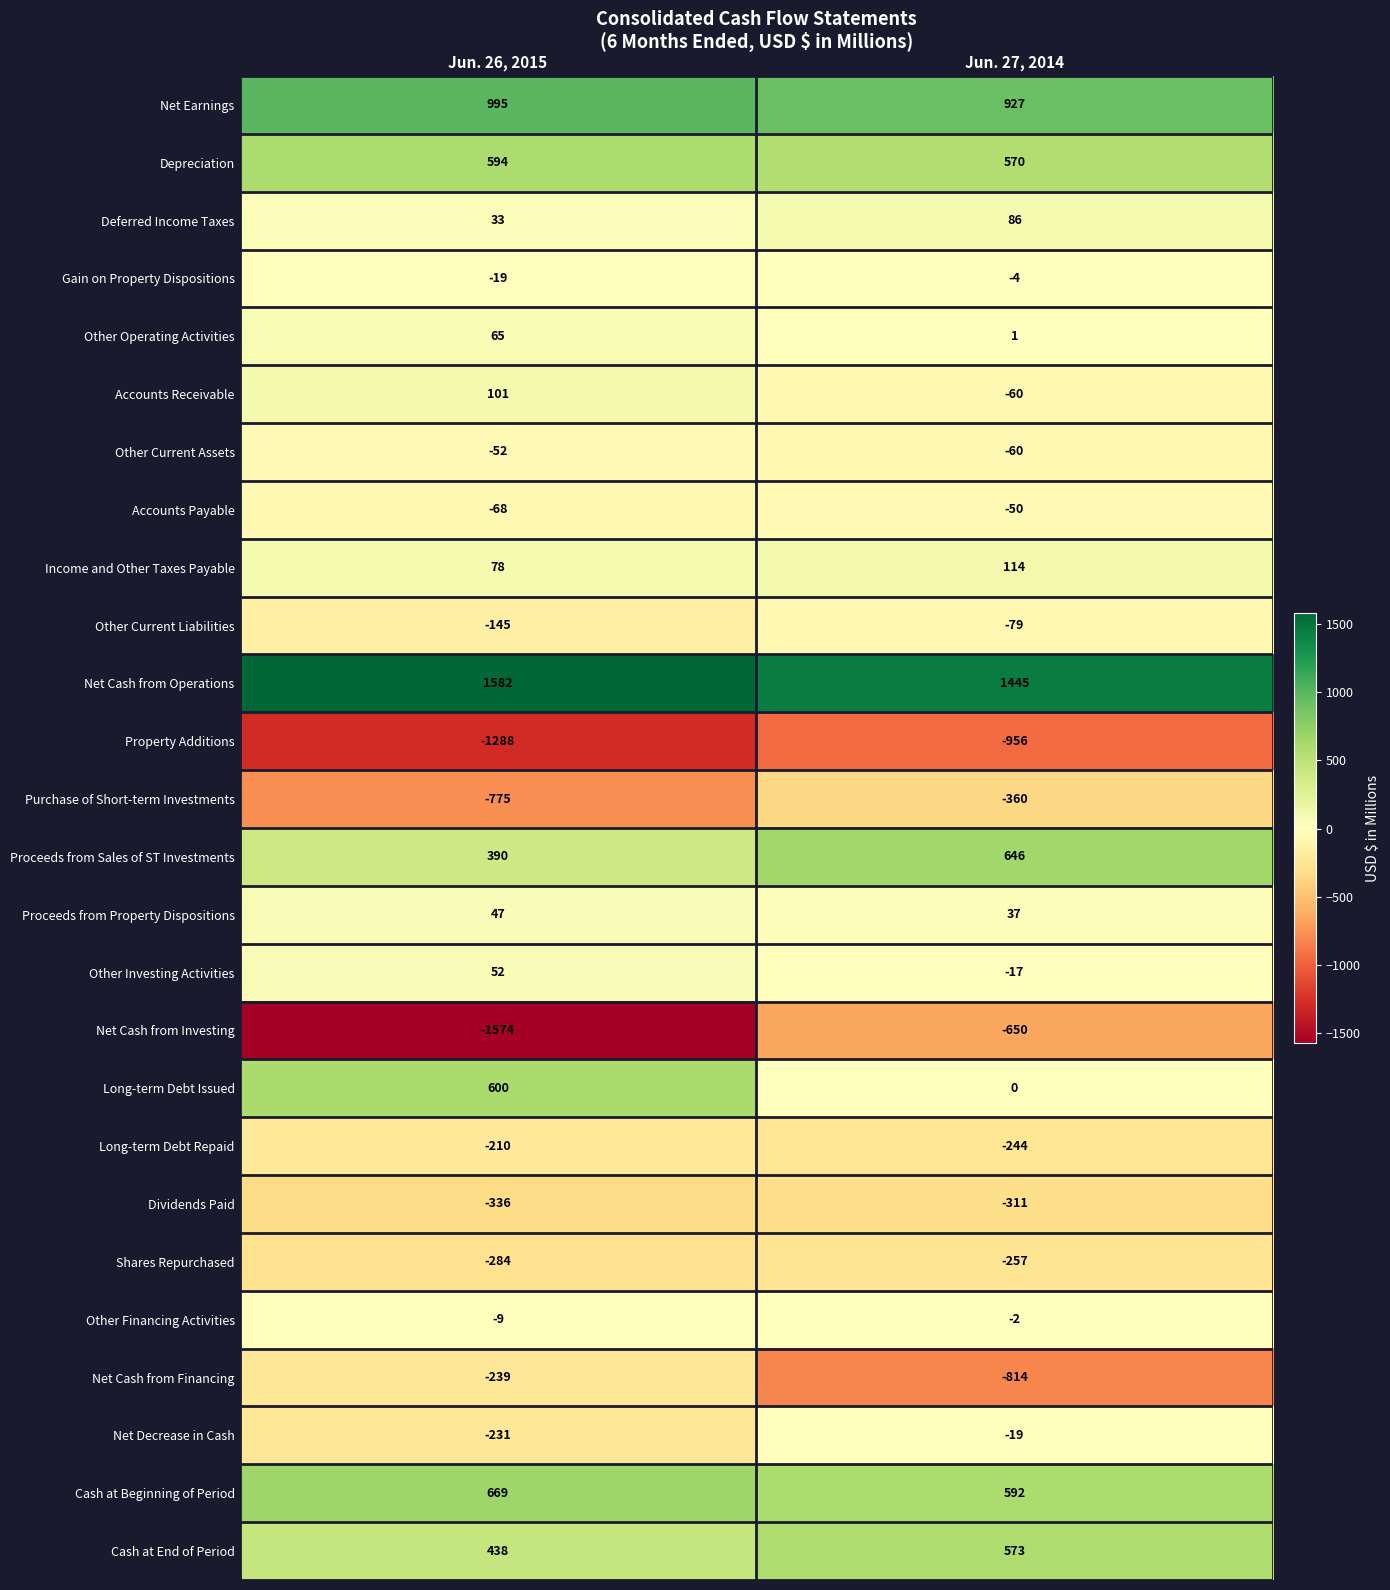

Is the value of Proceeds from Property Dispositions at Jun. 27, 2014 greater than the value of Other Current Assets at Jun. 27, 2014?

Yes